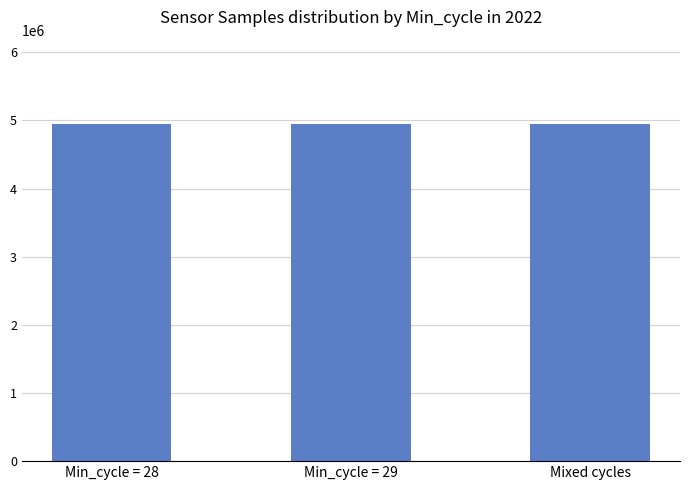

At which label does the data first exceed 4948857?

Min_cycle = 28